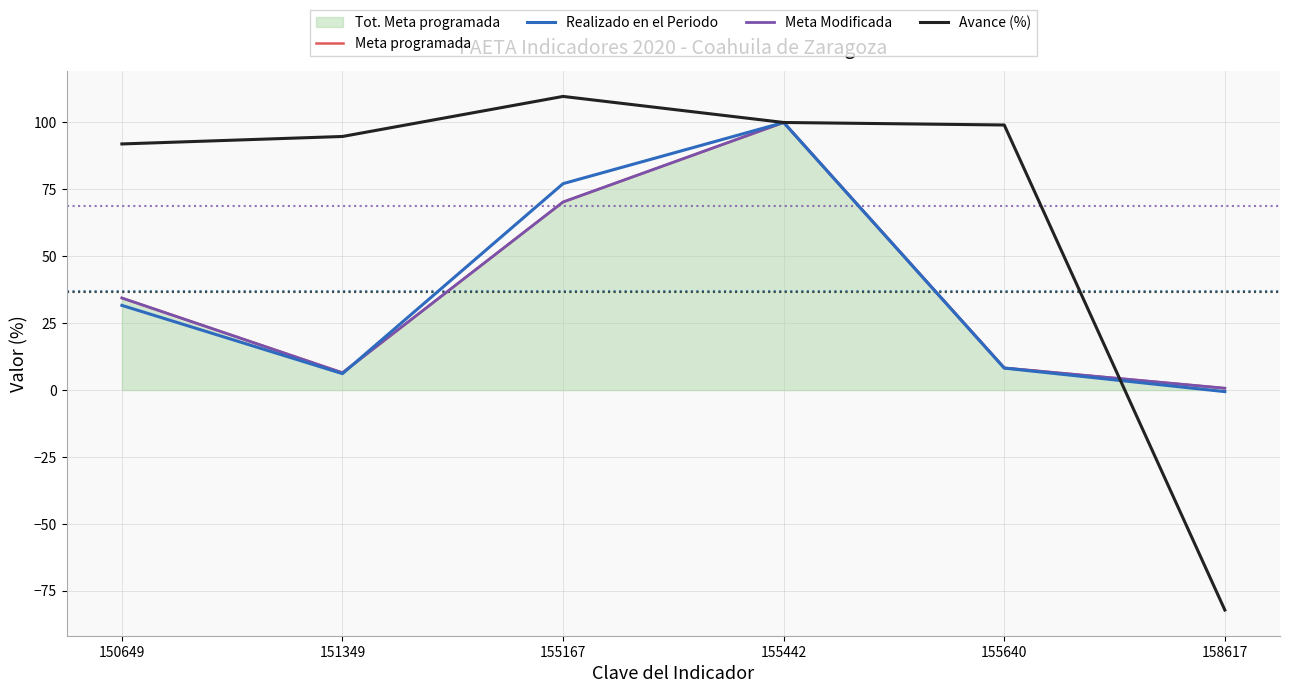

What is the value of the Meta programada point at the 6th from the left?

0.7